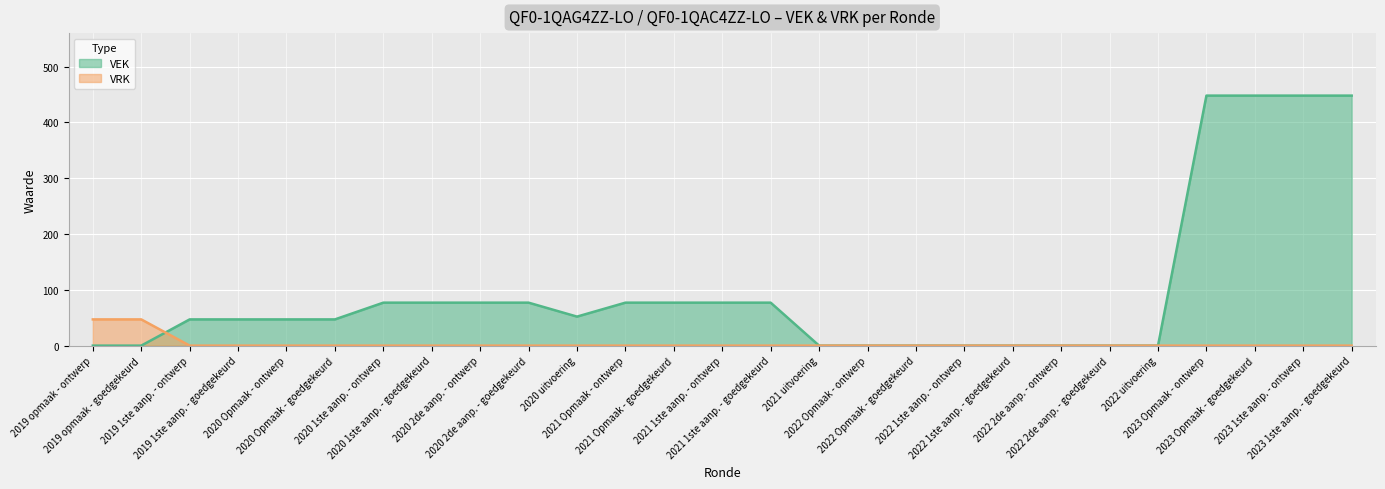

How many positive values does the VEK series have?

17